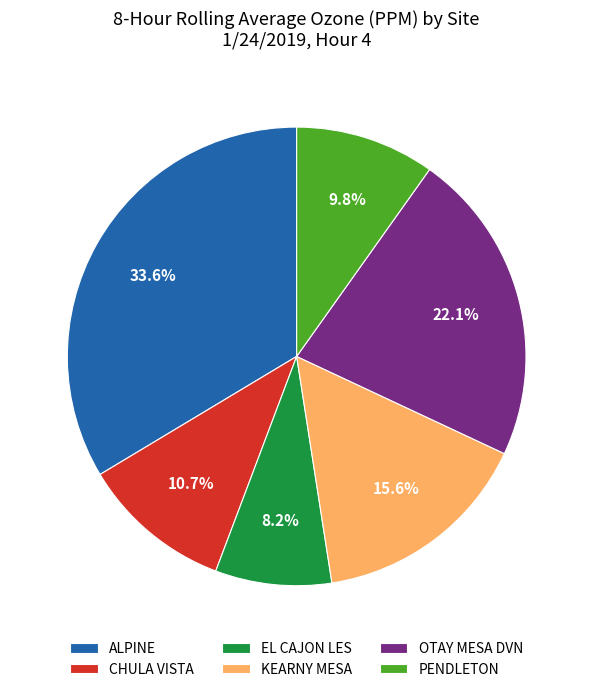

To the nearest percent, what is the average slice percentage?

17%